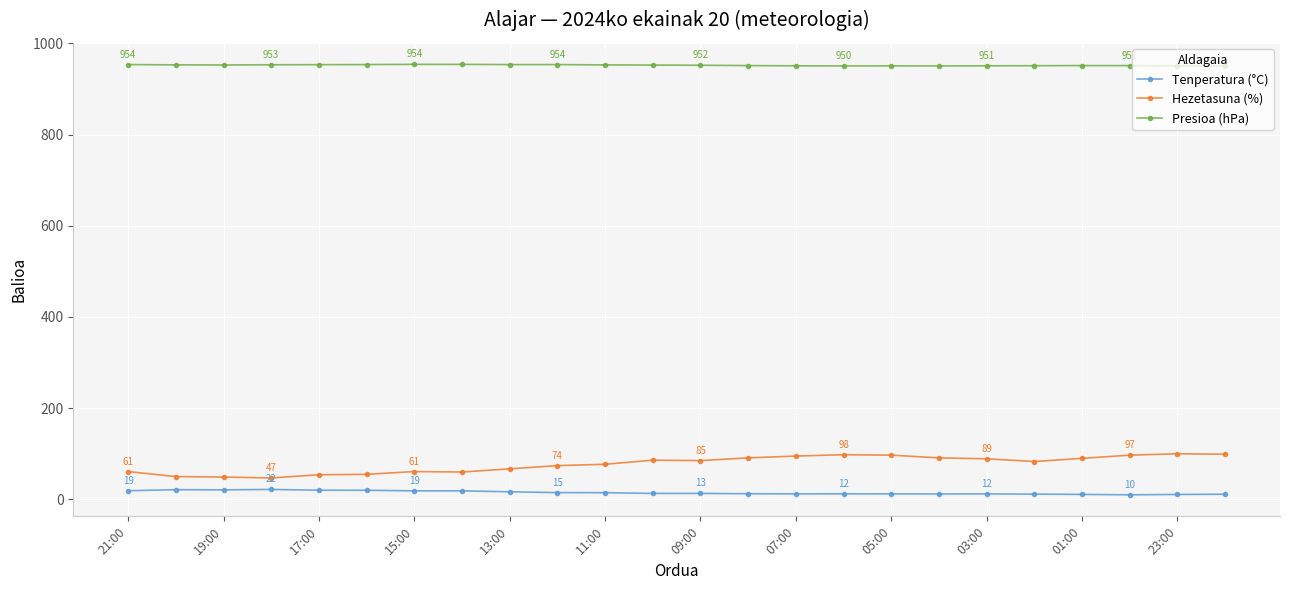

How many distinct data groups are displayed?

3